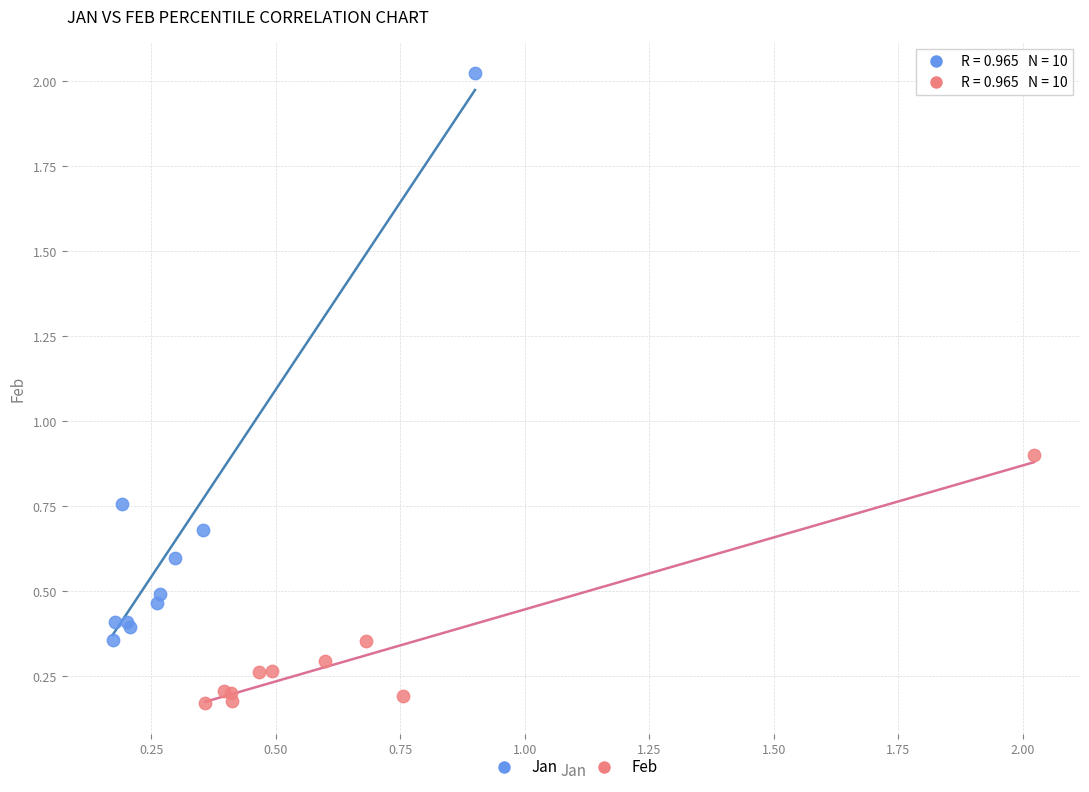

Which series reaches the minimum Y coordinate?

Feb